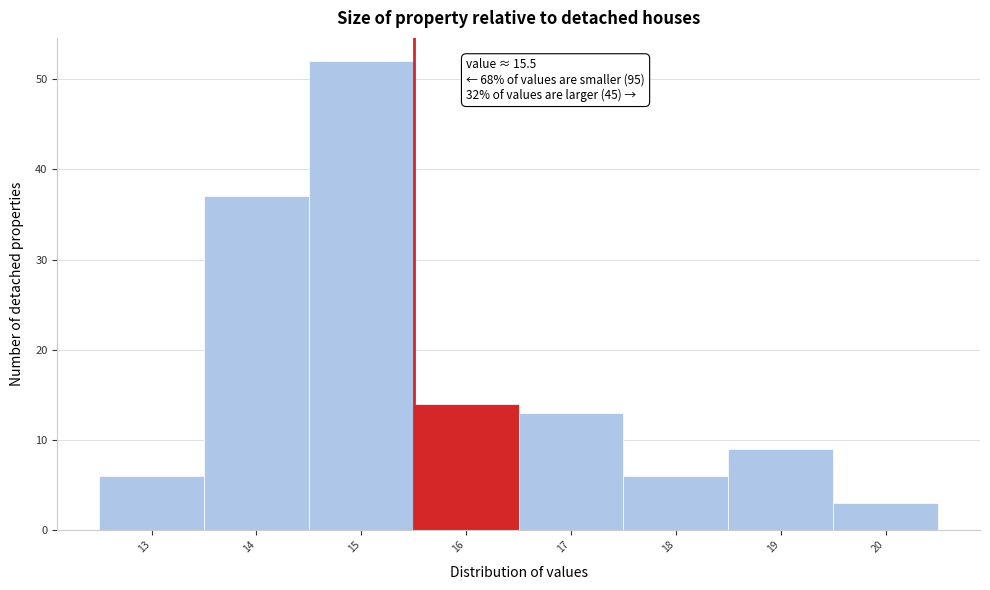

Over which range of the x-axis is the bar tallest?

14.5 to 15.5